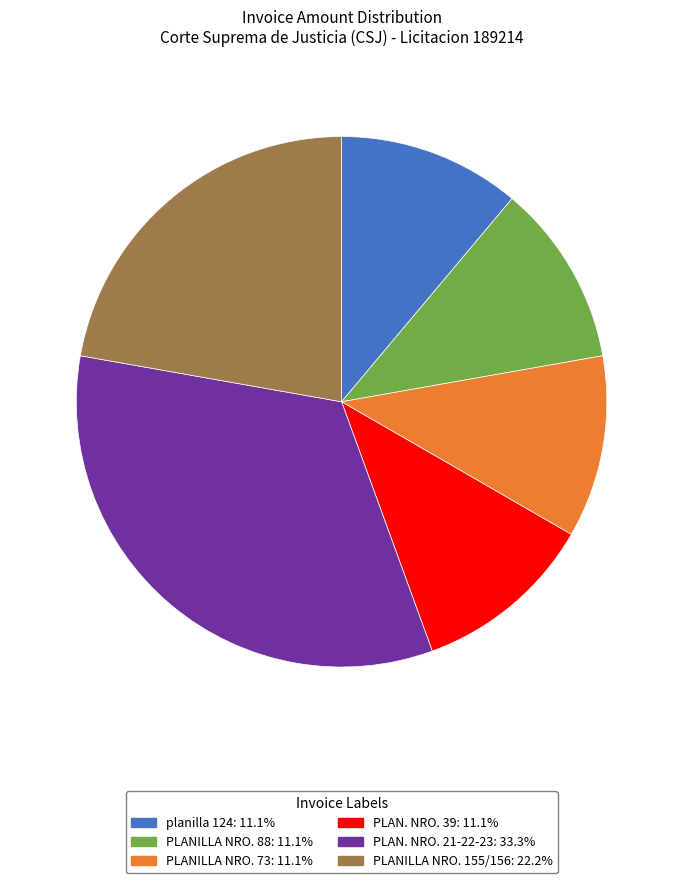

Which category has the biggest portion of the pie?

PLAN. NRO. 21-22-23